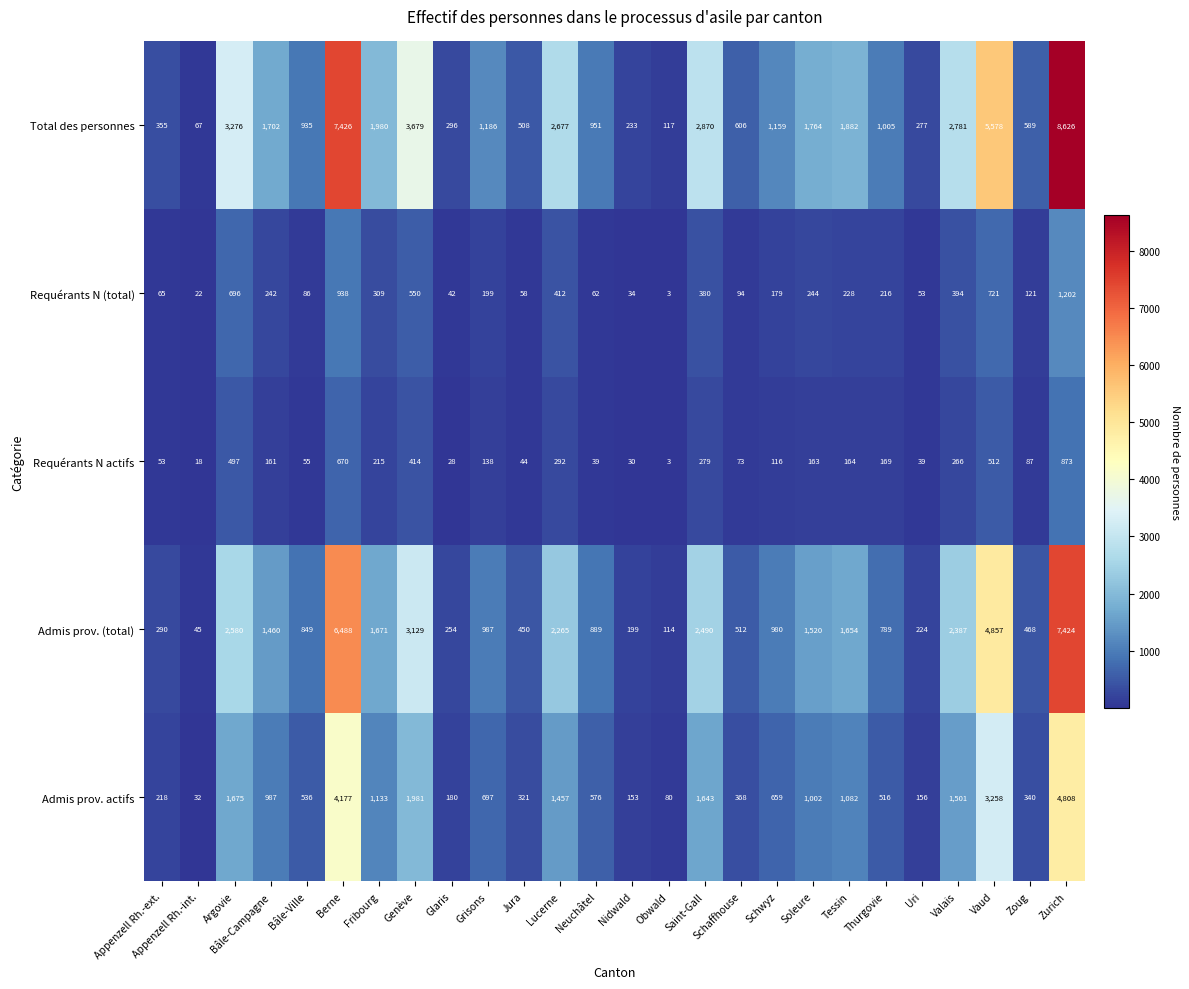

The value of Requérants N (total) at Berne is 407. True or false?

False